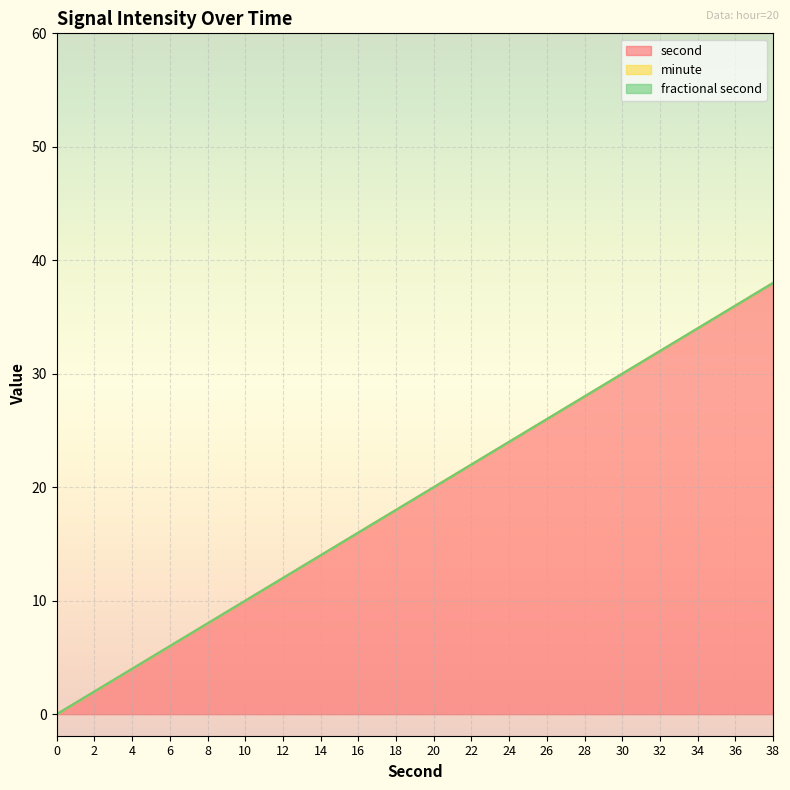

What is the difference between the highest and lowest values at 8?

8